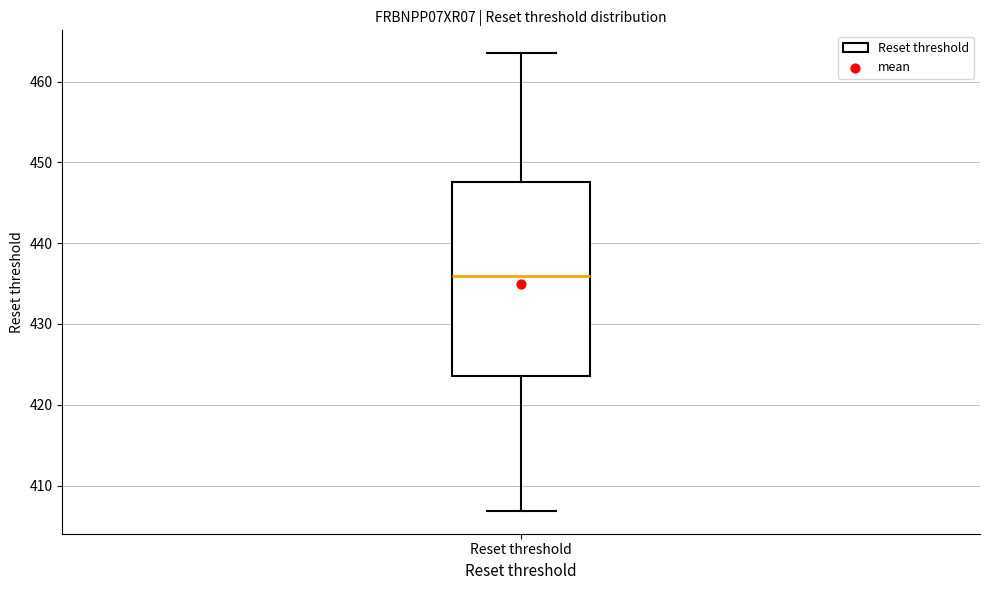

Where is the upper edge of the box for Reset threshold on the y-axis? The values are not printed on the chart, so give them approximately, as read against the axis.

448